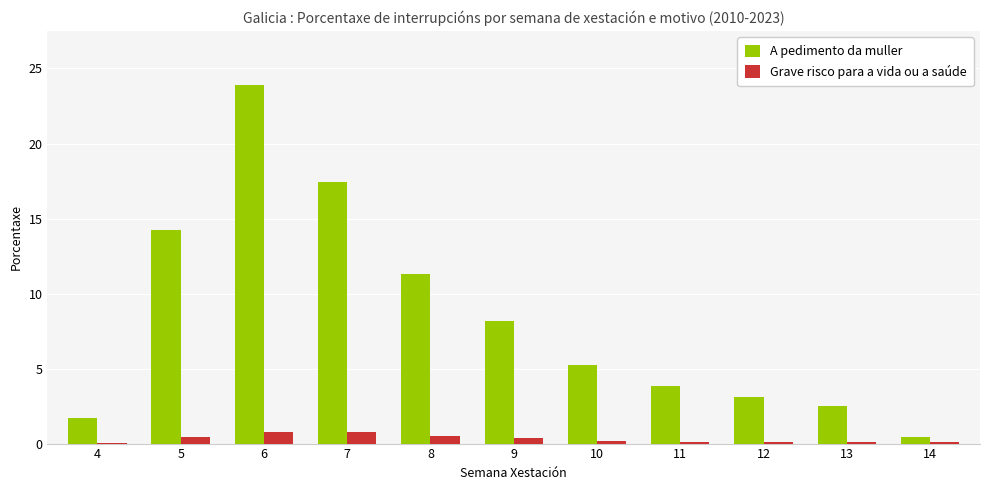

What is the total value across all series at 7?

18.2